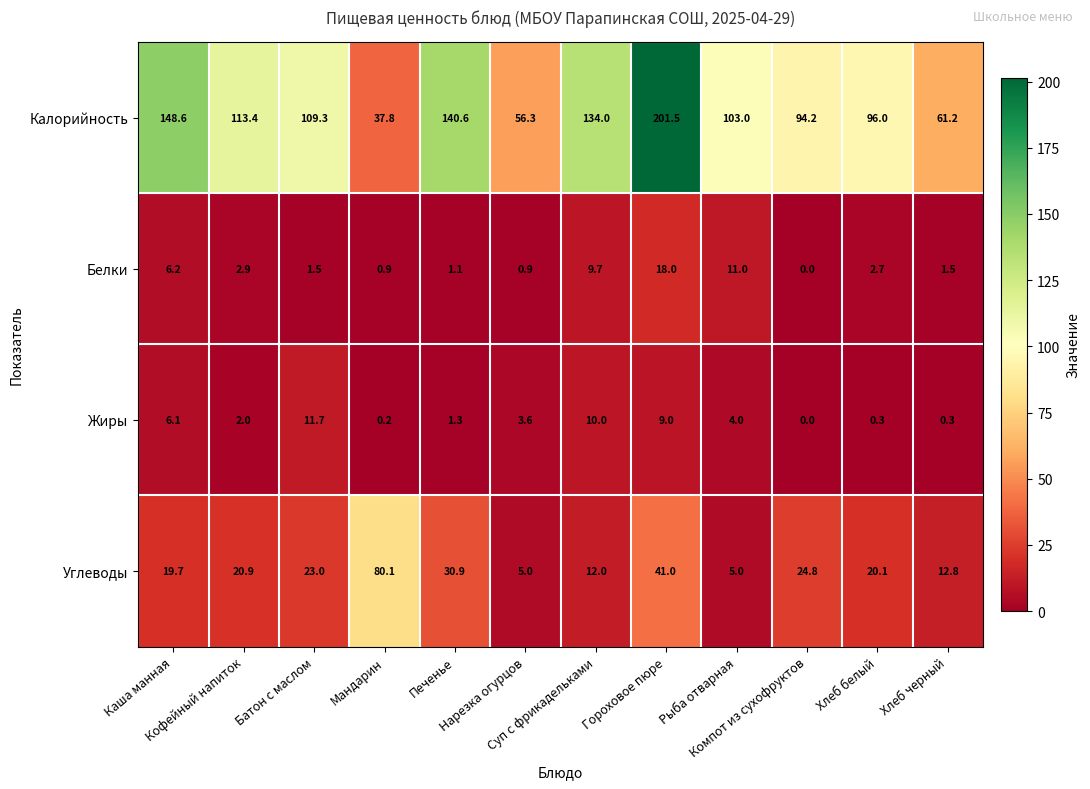

What is the average value of the Калорийность series?

108.0